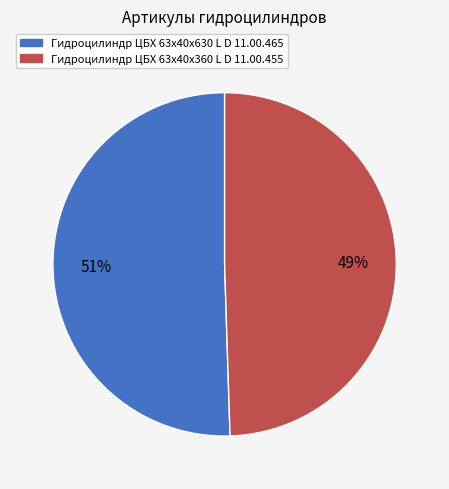

Combined, do Гидроцилиндр ЦБХ 63х40х360 L D 11.00.455 and Гидроцилиндр ЦБХ 63х40х630 L D 11.00.465 account for over 50%?

Yes